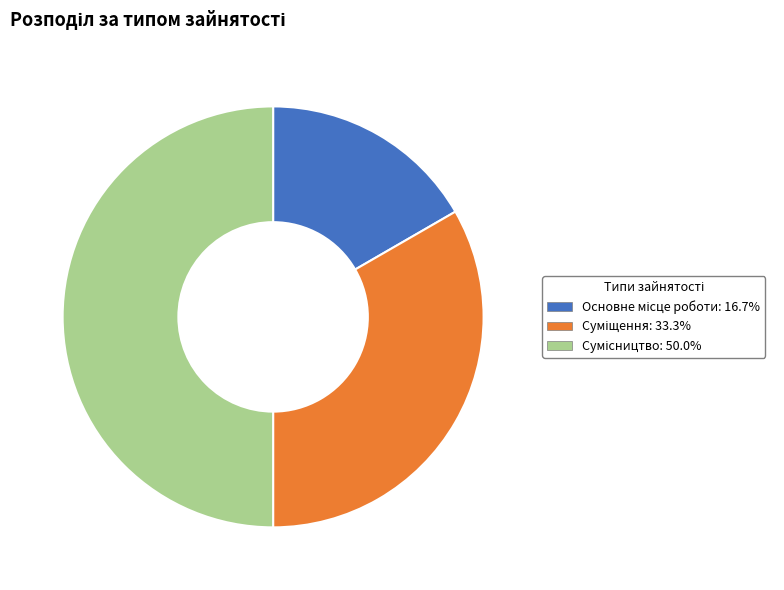

What is the change in value from Основне місце роботи to Суміщення?

+1